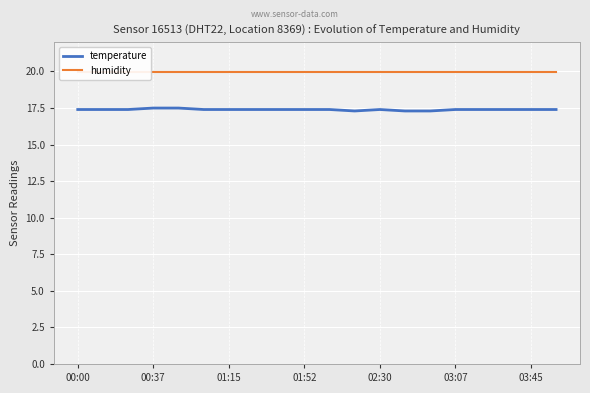

Count the number of data series in this chart.

2